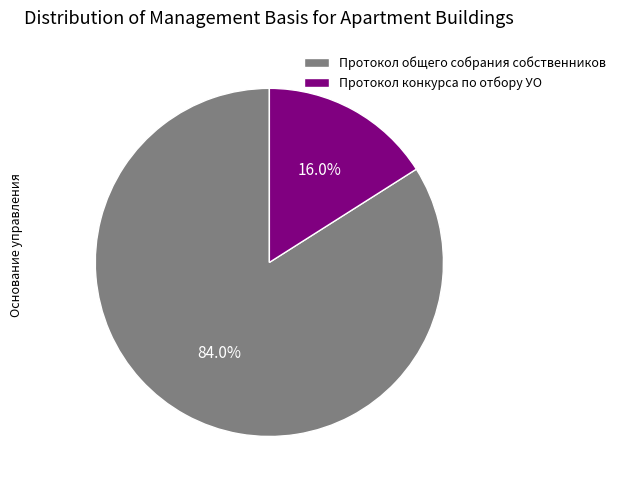

To the nearest percent, what is the combined percentage of Протокол общего собрания собственников and Протокол конкурса по отбору УО?

100%